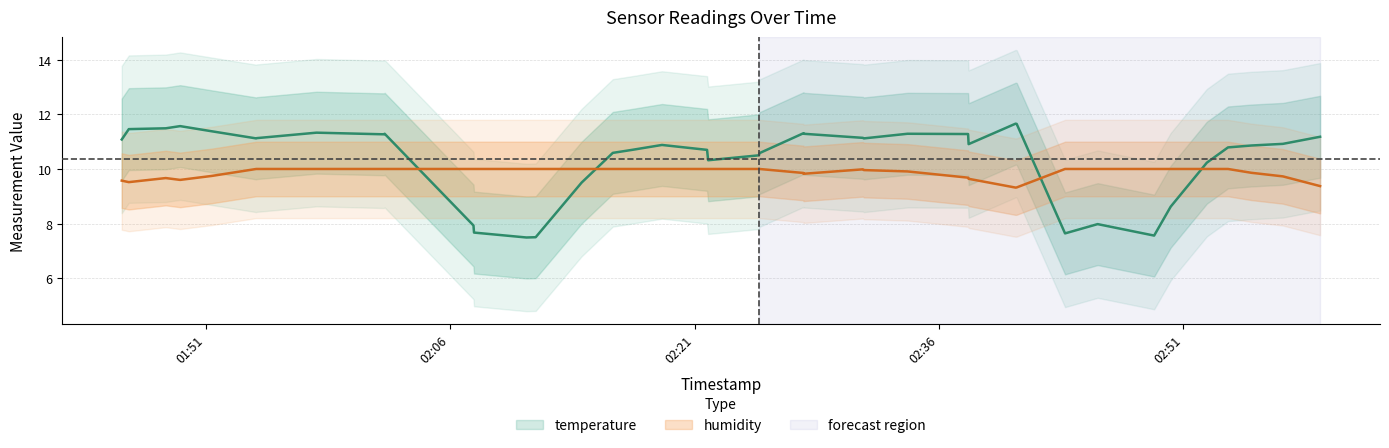

How many lines are shown in the chart?

2